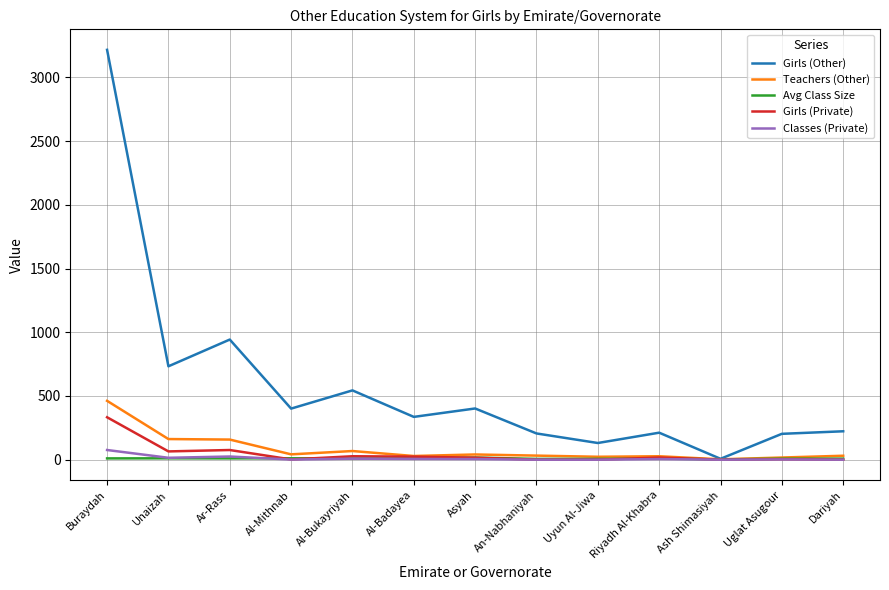

Where does the Avg Class Size series first go above 9?

Buraydah